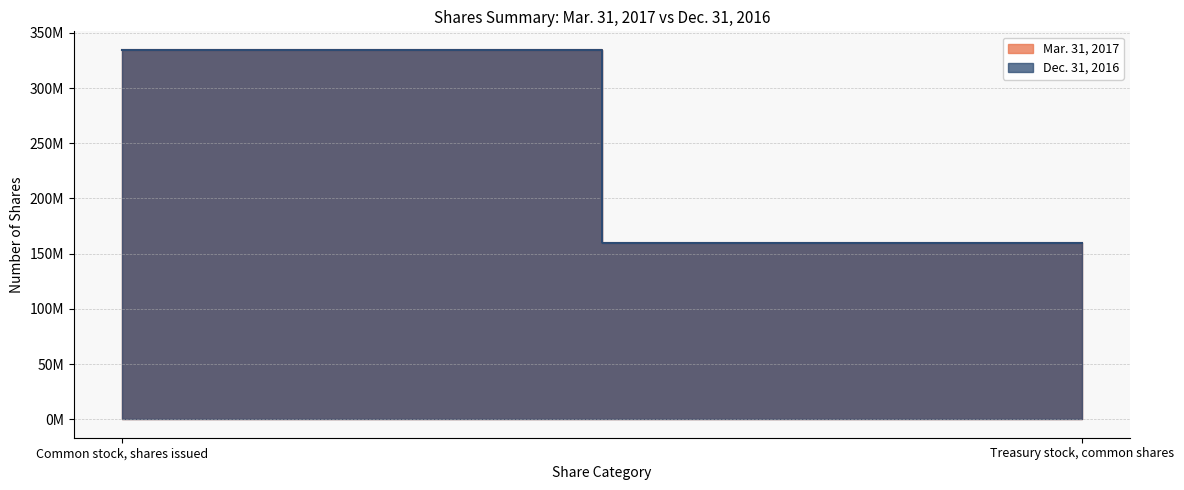

Which label corresponds to the smallest value in the chart?

Treasury stock, common shares